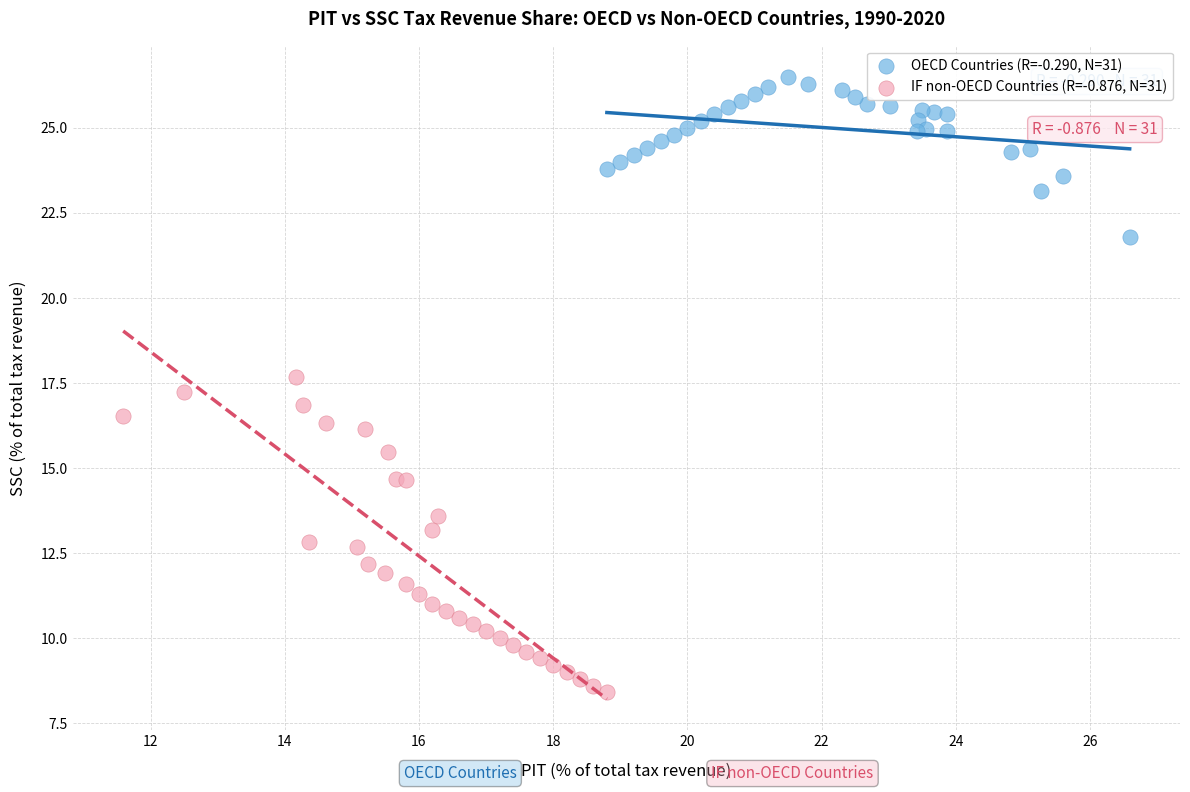

Which series contains the lowest Y value?

IF non-OECD Countries (R=-0.876, N=31)